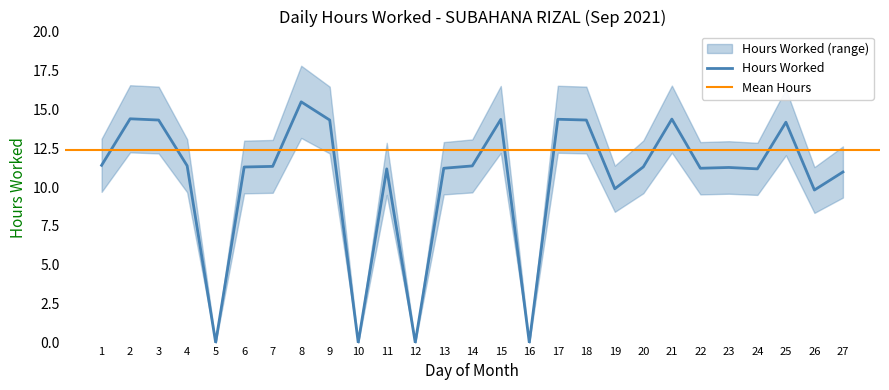

How many interior local valleys (lower than both neighbors) does the data have?

8